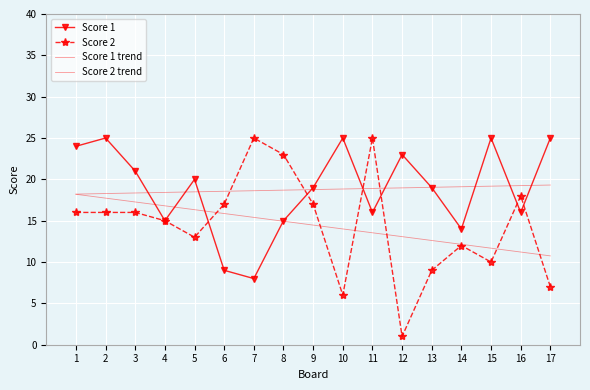

The Score 2 trend series shows 10.7 at 17. True or false?

True